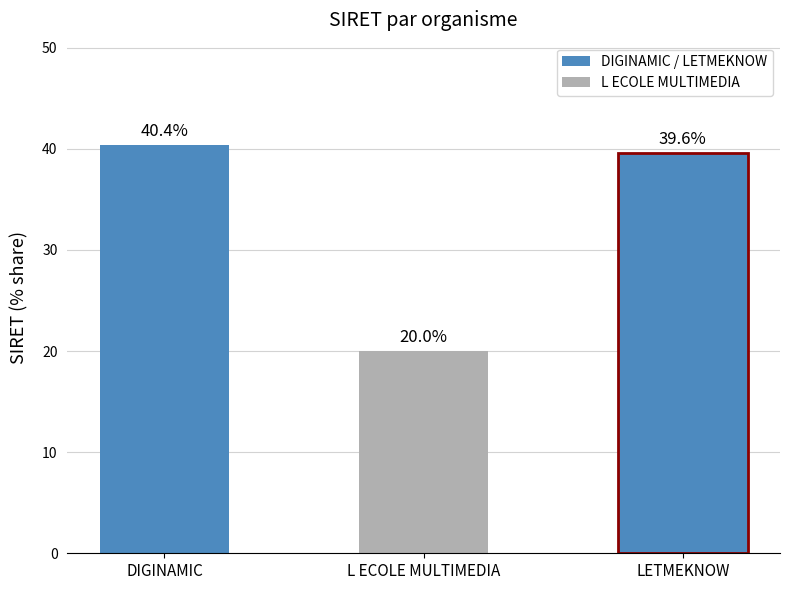

Between DIGINAMIC and LETMEKNOW, which is larger?

DIGINAMIC